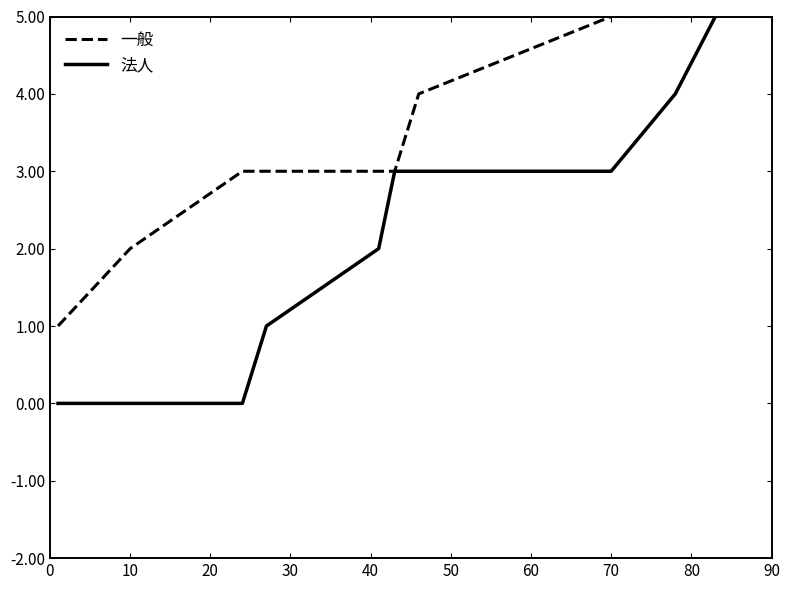

Which series has the largest total across all categories?

一般